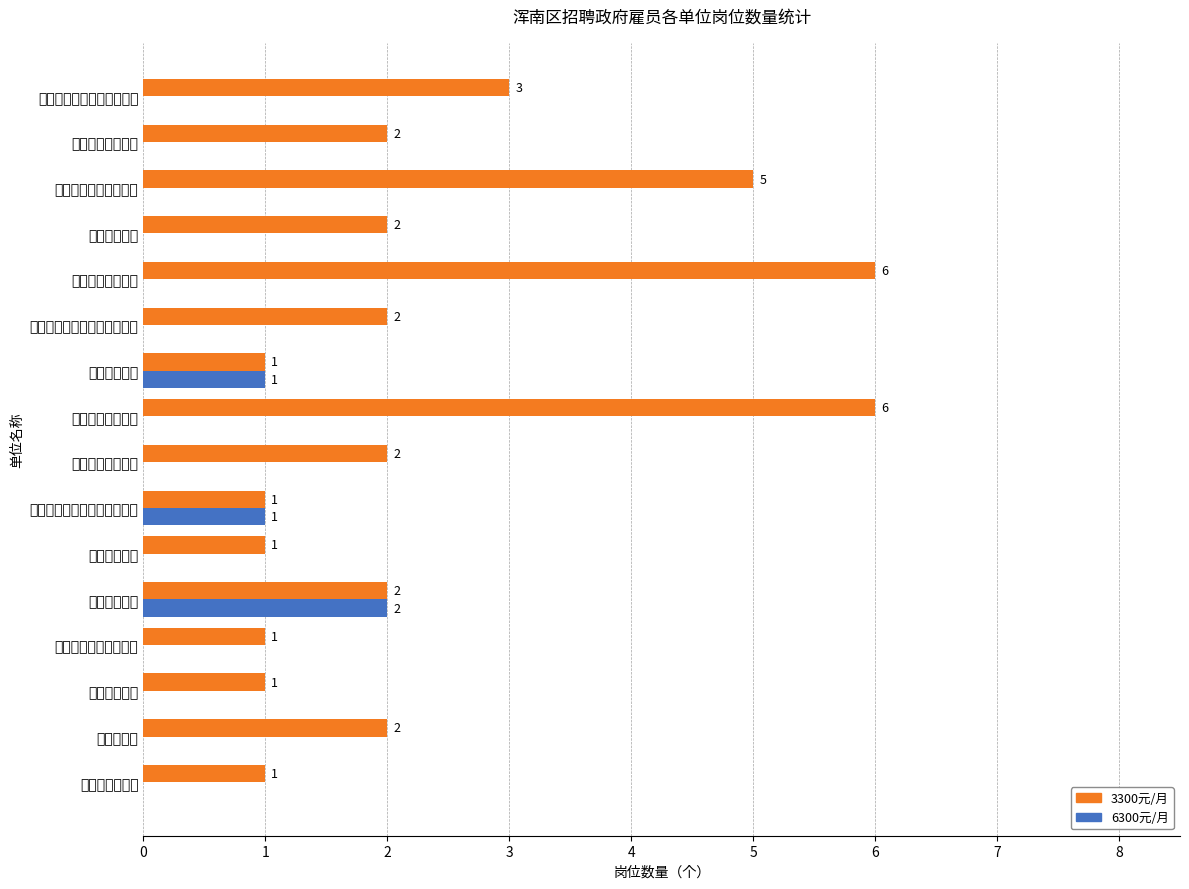

What is the value of the 3300元/月 bar at the 15th from the left?

2